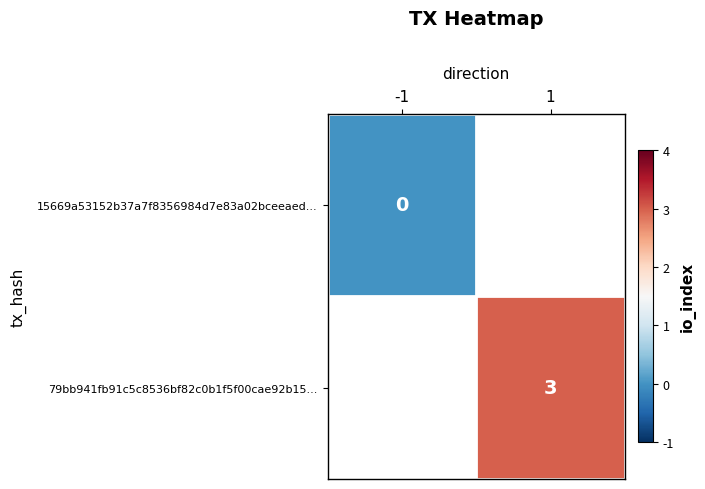

Between 1 and -1, which is larger?

-1